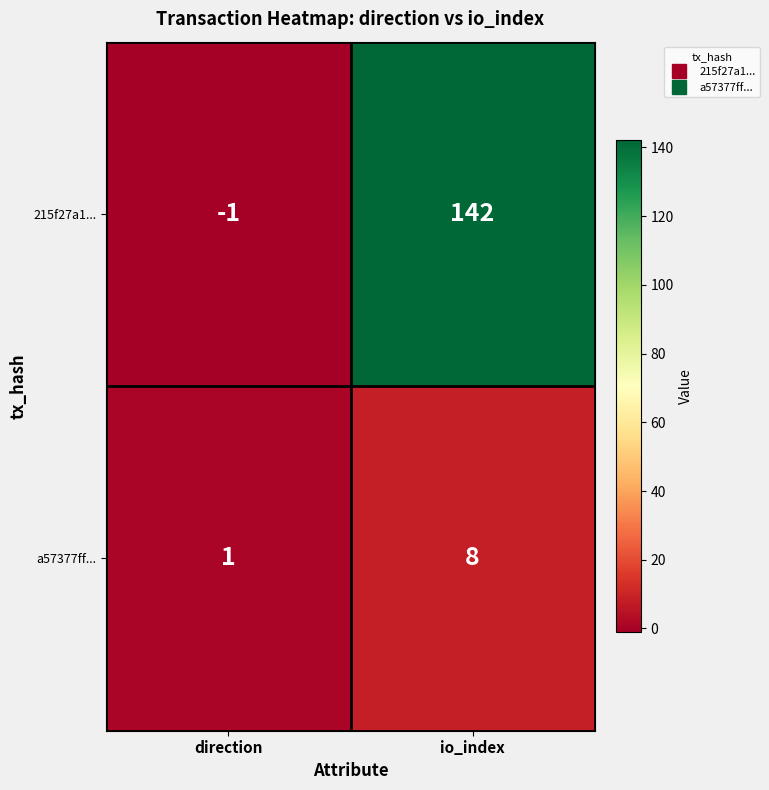

Reading left to right, extract all data points from this chart.

215f27a1...: direction=-1	io_index=142
a57377ff...: direction=1	io_index=8